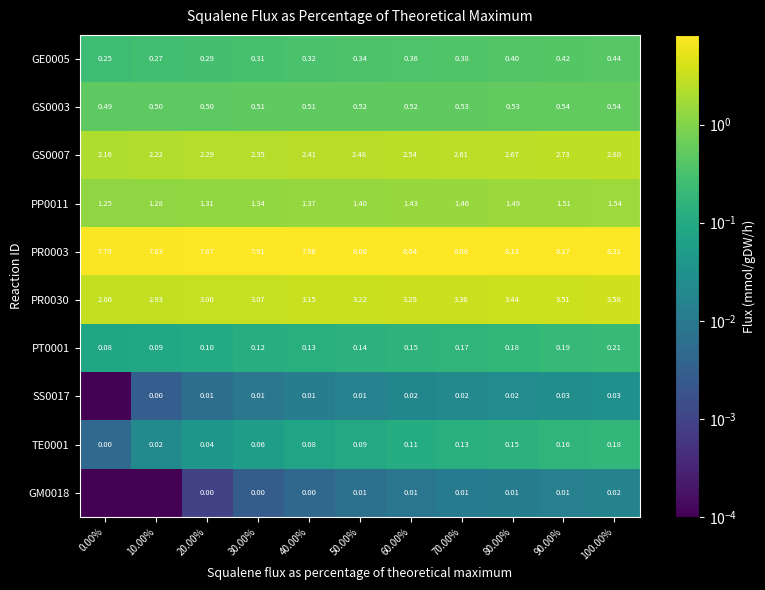

Is the value of PP0011 at 10.00% greater than the value of PR0003 at 60.00%?

No